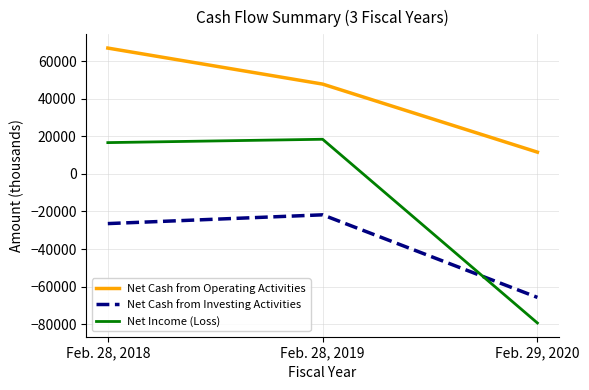

What is the difference between the highest and lowest values at Feb. 29, 2020?

90848